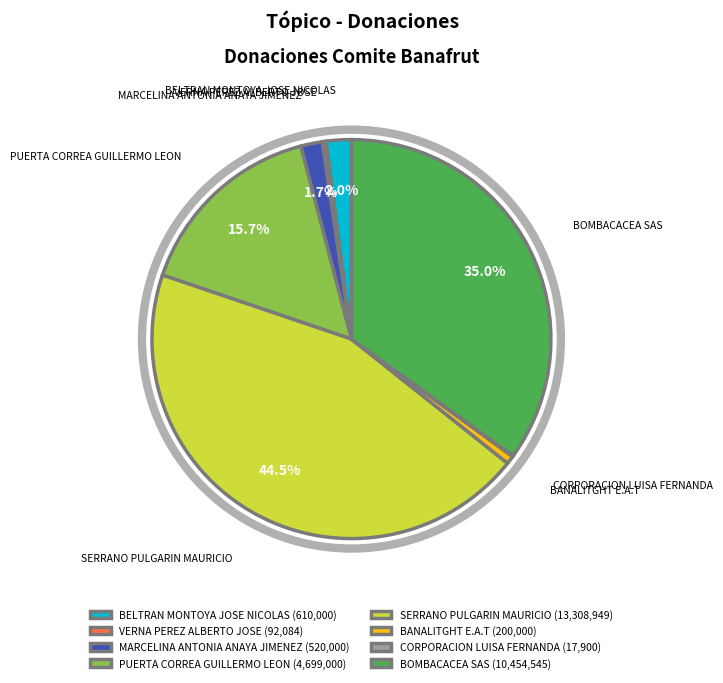

What is the ratio of the value at VERNA PEREZ ALBERTO JOSE to the value at BANALITGHT E.A.T?

0.5